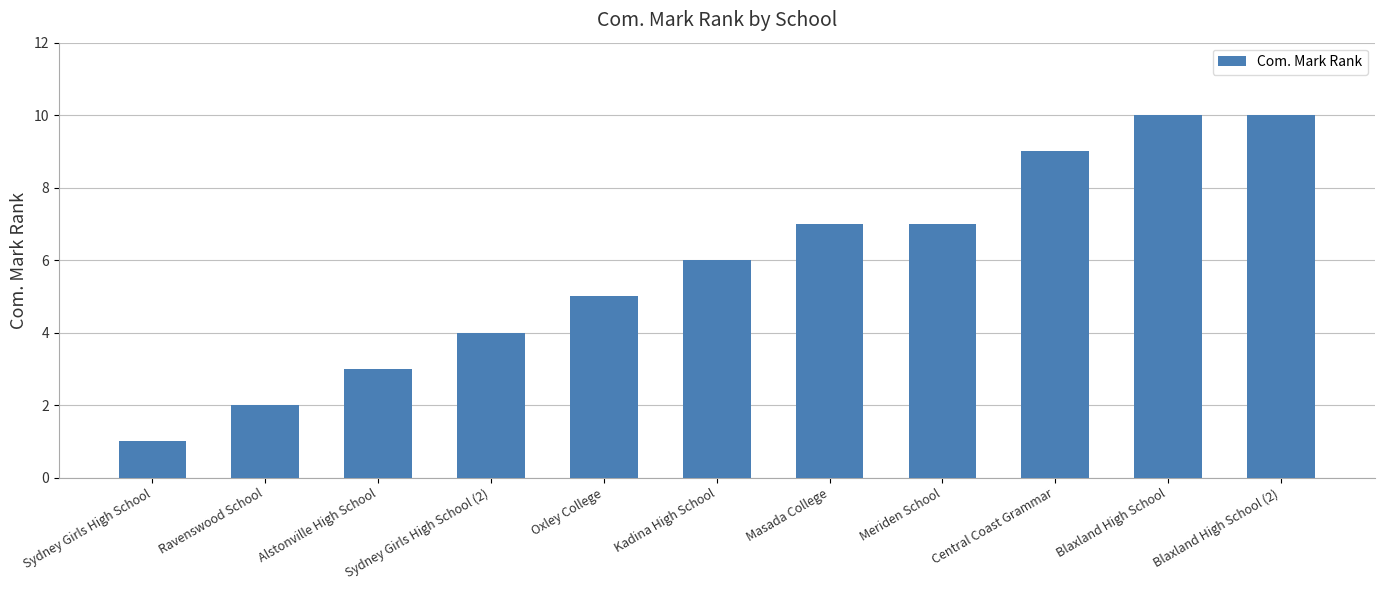

What is the average value?

6